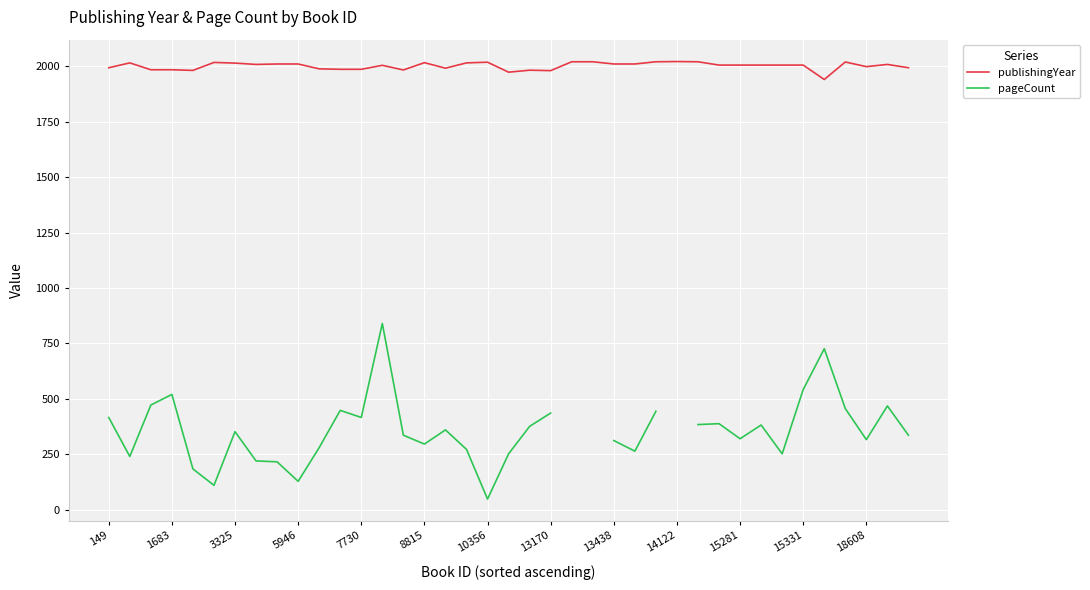

The value of publishingYear at 28 is 2668.0. True or false?

False